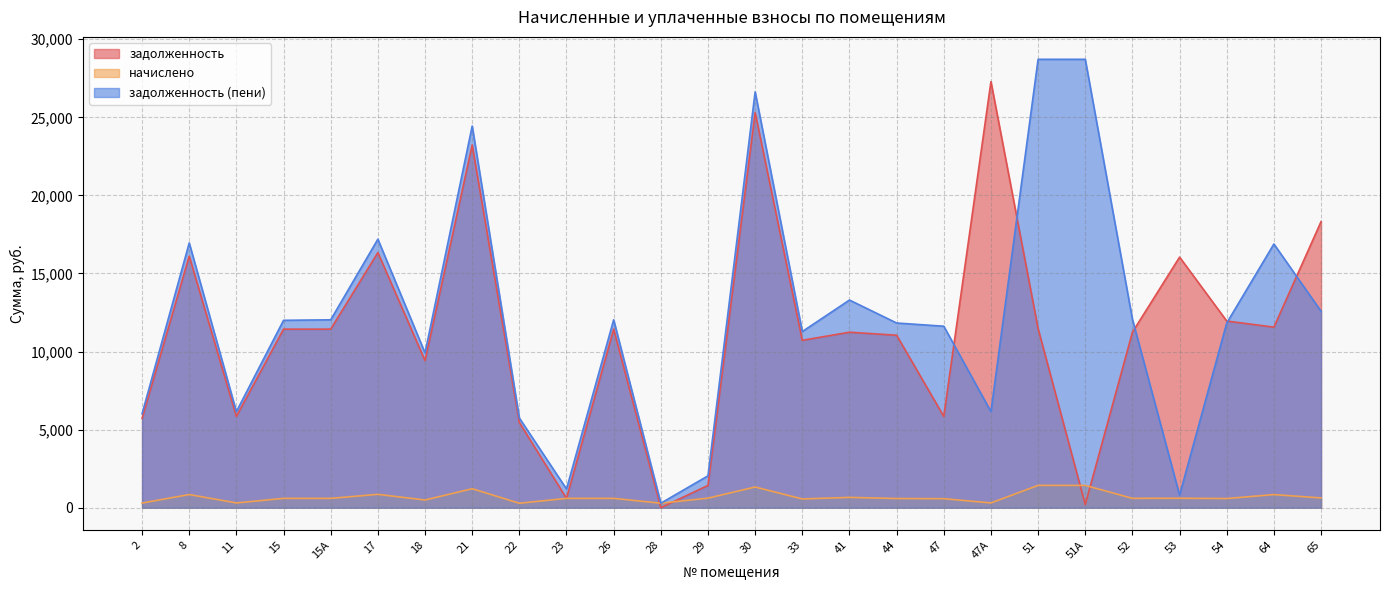

At how many categories does at least one series exceed 26472?

4